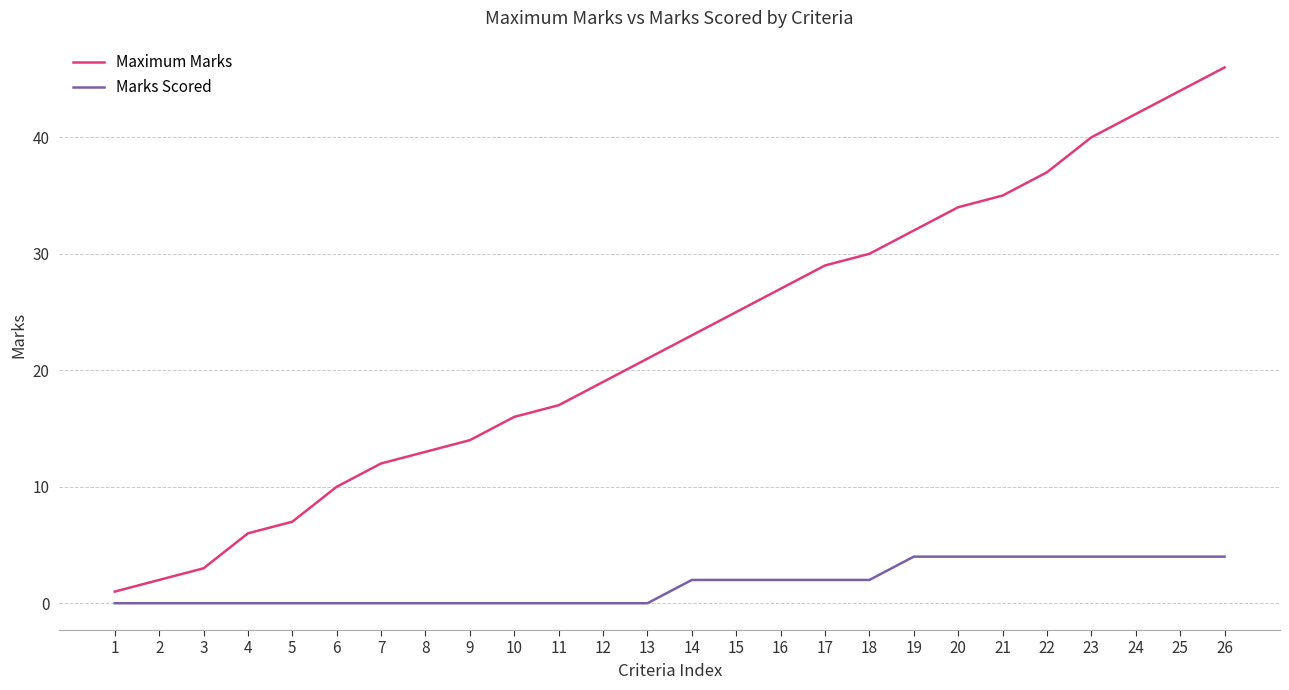

Which series has the largest range (max minus min)?

Maximum Marks